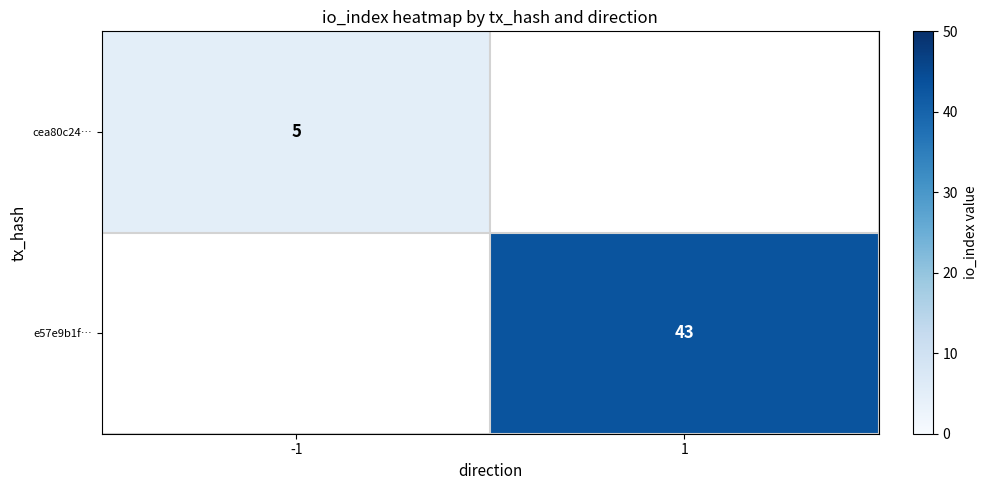

Is the value of cea80c24… at -1 greater than the value of e57e9b1f… at 1?

No